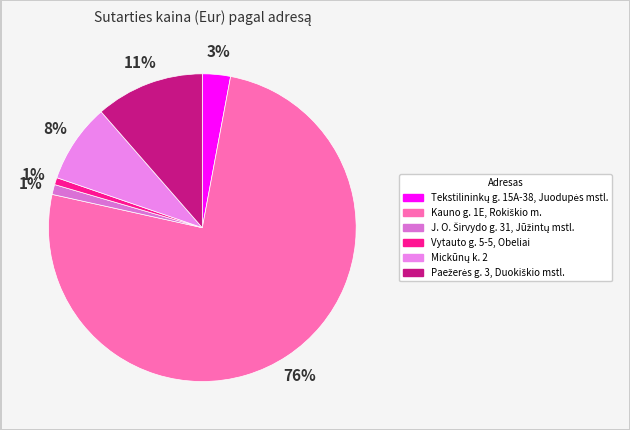

Count the number of slices in the pie.

6